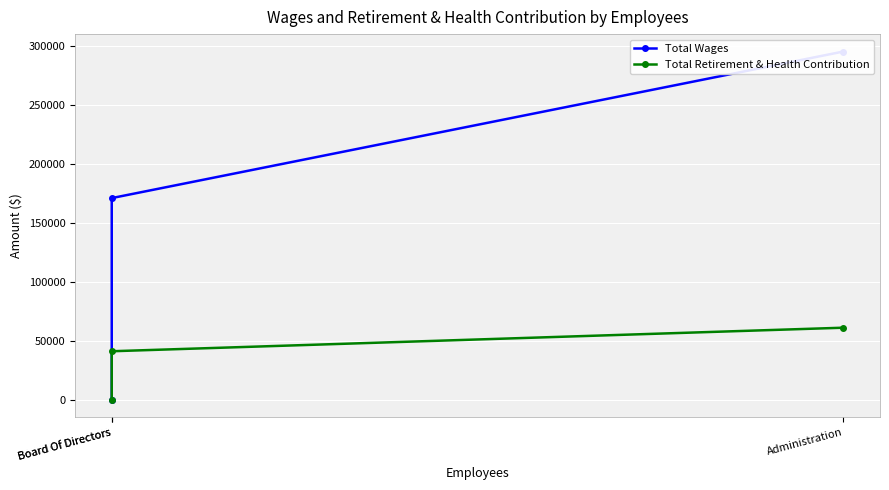

Between Administration and Board Of Directors, which series saw the biggest shift?

Total Wages